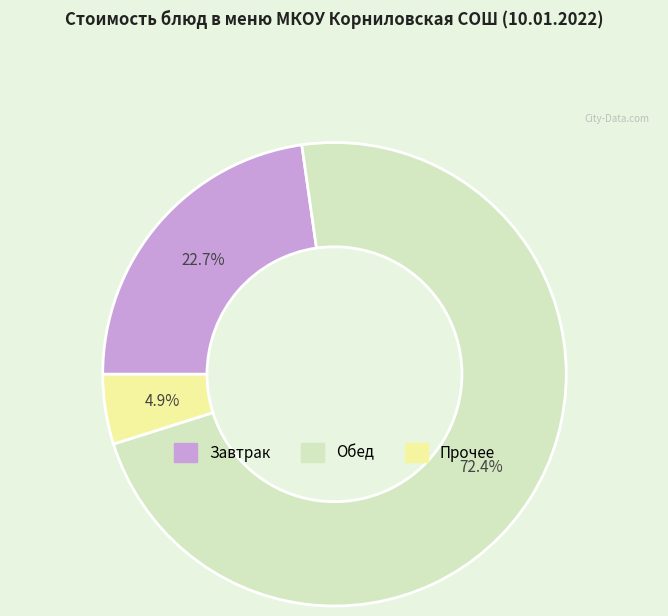

Does Завтрак account for over 50% of the chart?

No